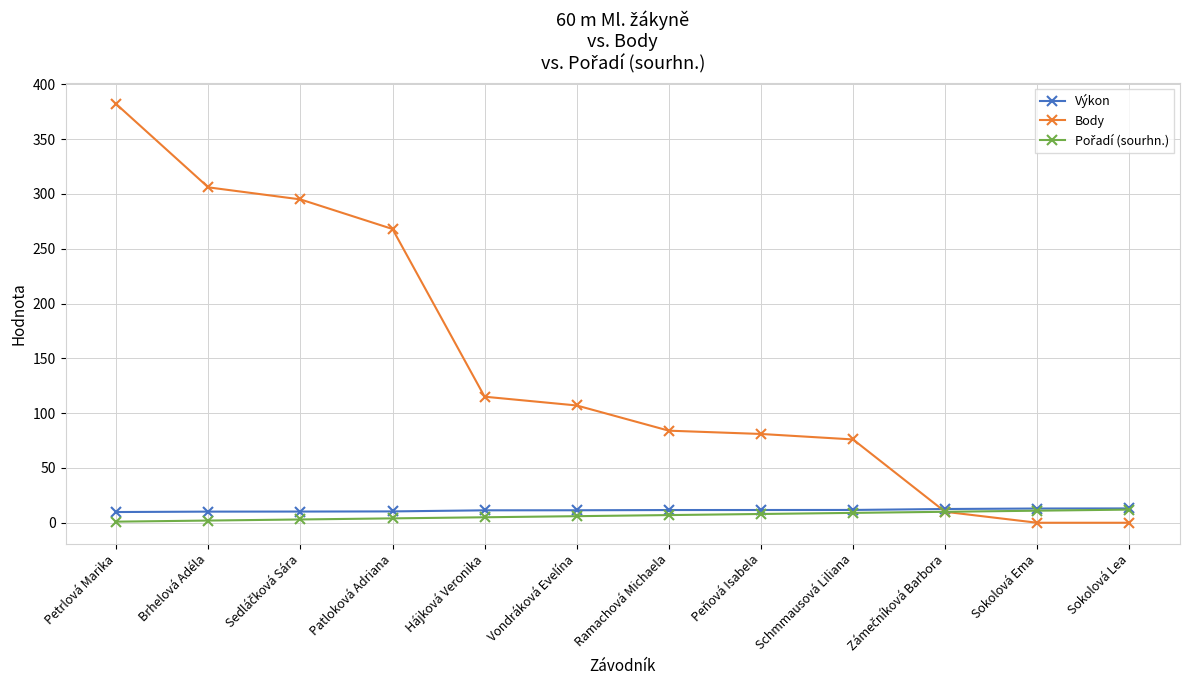

The Výkon series shows 13.1 at Sokolová Lea. True or false?

True